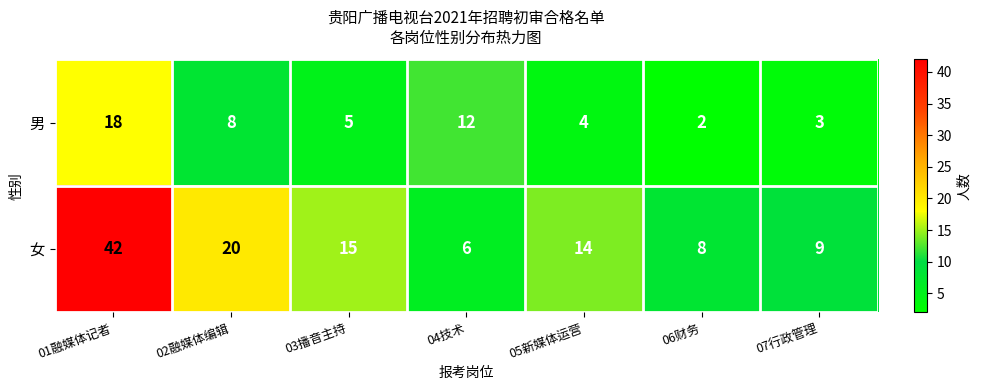

Reading left to right, transcribe all the data shown in this chart.

男: 18	8	5	12	4	2	3
女: 42	20	15	6	14	8	9